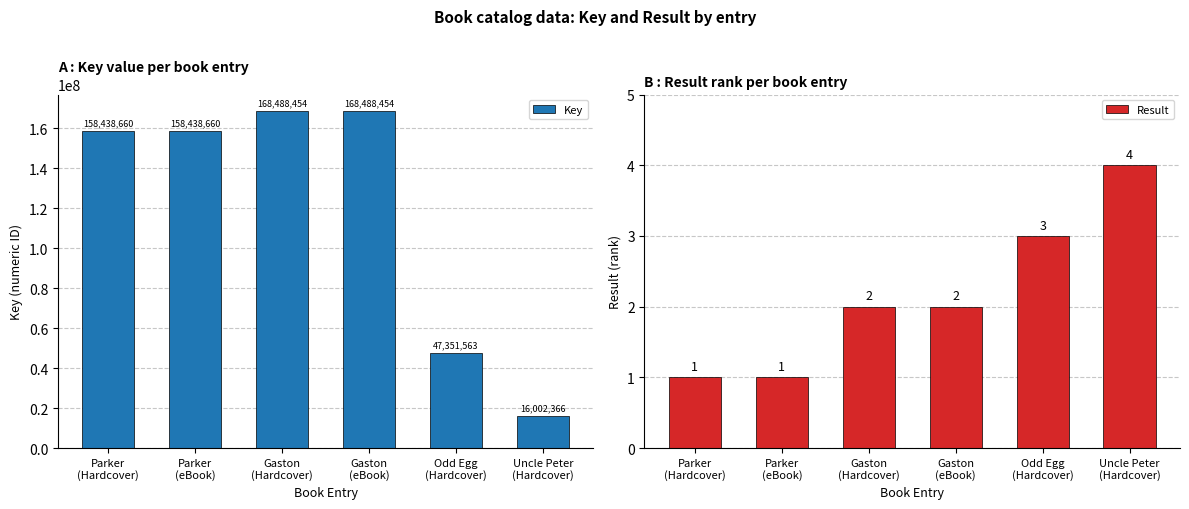

List the series in order of their overall mean, lowest first.

Result, Key